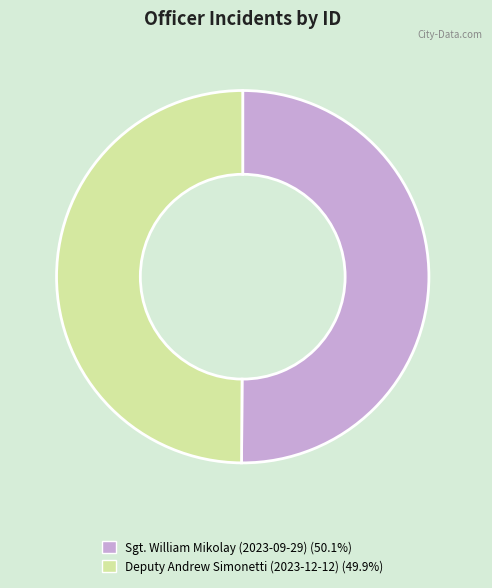

The Sgt. William Mikolay (2023-09-29) slice represents 50% of the pie. True or false?

True